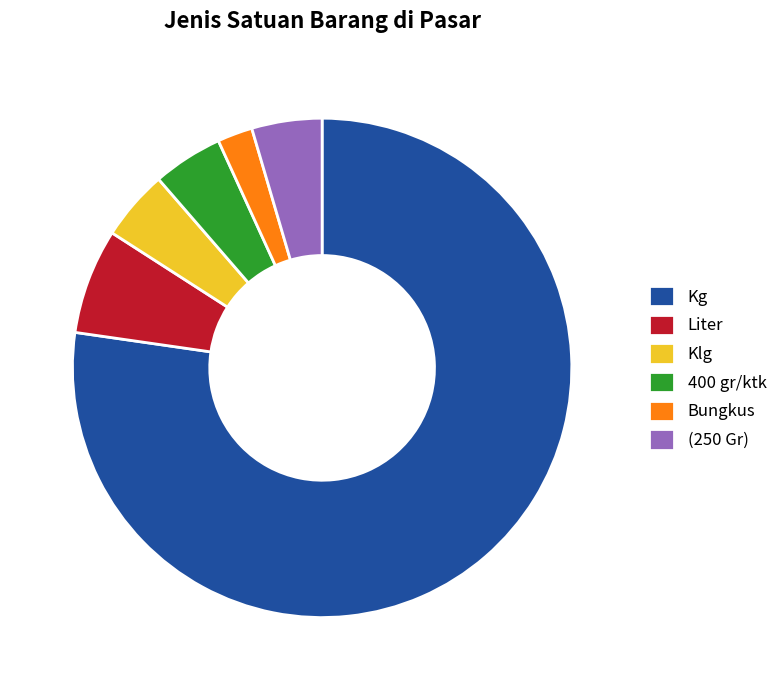

Does Kg account for over 50% of the chart?

Yes